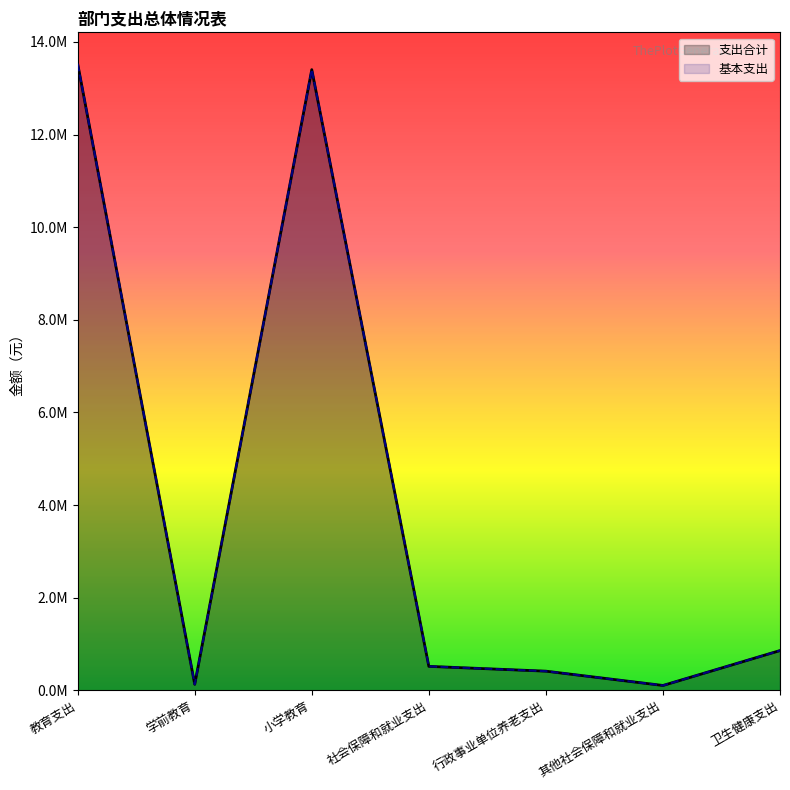

Is the value of 支出合计 at 学前教育 greater than the value of 基本支出 at 行政事业单位养老支出?

No